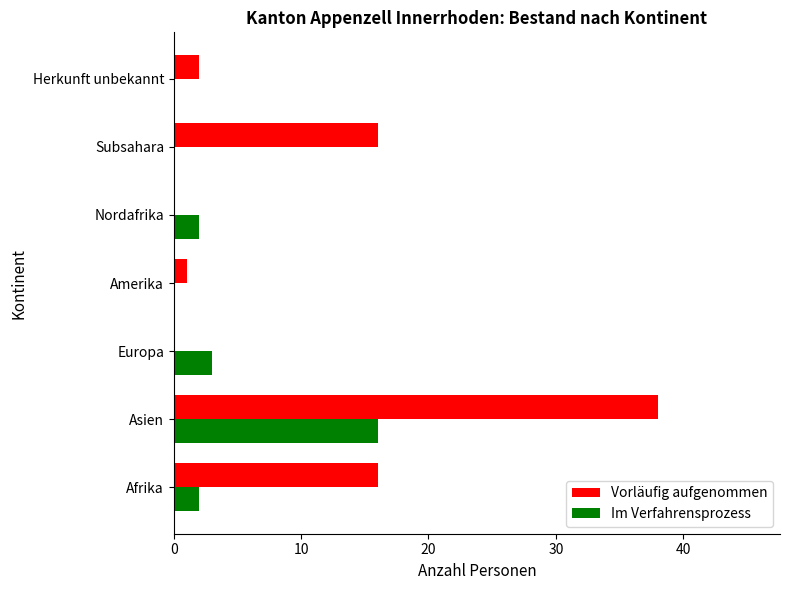

Which series has the largest total across all categories?

Vorläufig aufgenommen